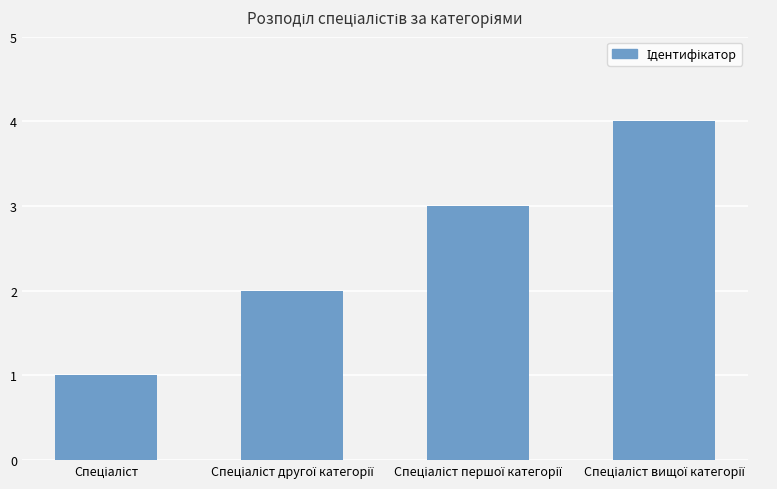

What is the difference between the maximum and minimum values?

3